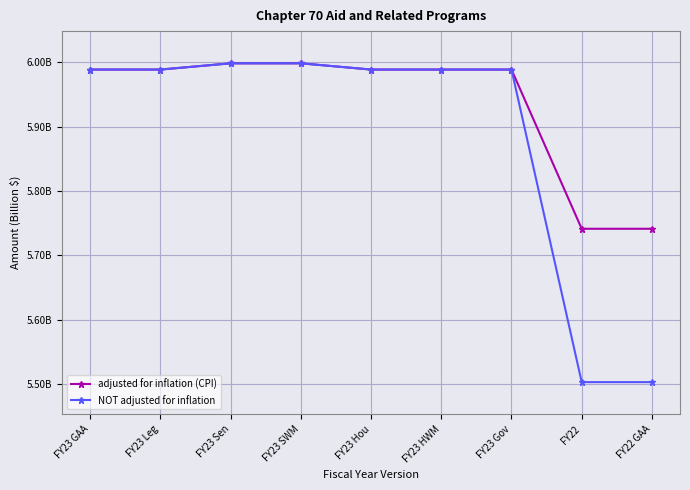

True or false: adjusted for inflation (CPI) has more than 0 points higher than both neighbors.

False